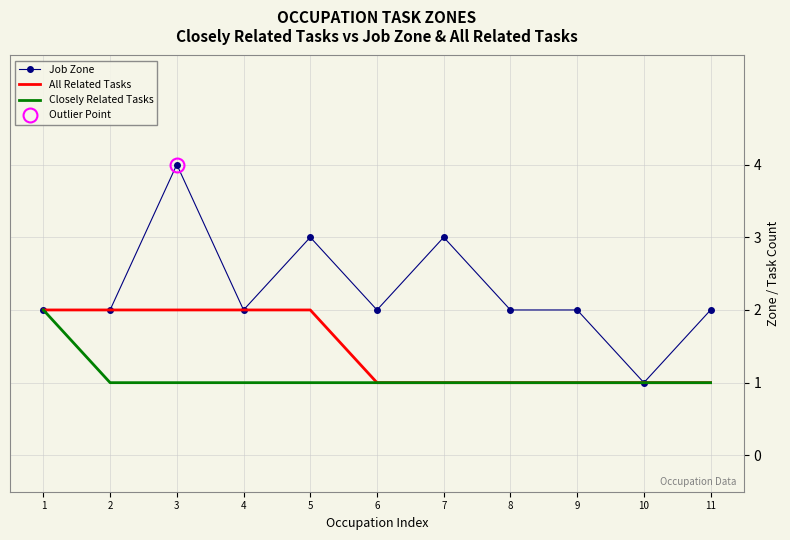

True or false: Closely Related Tasks has more than 1 points higher than both neighbors.

False